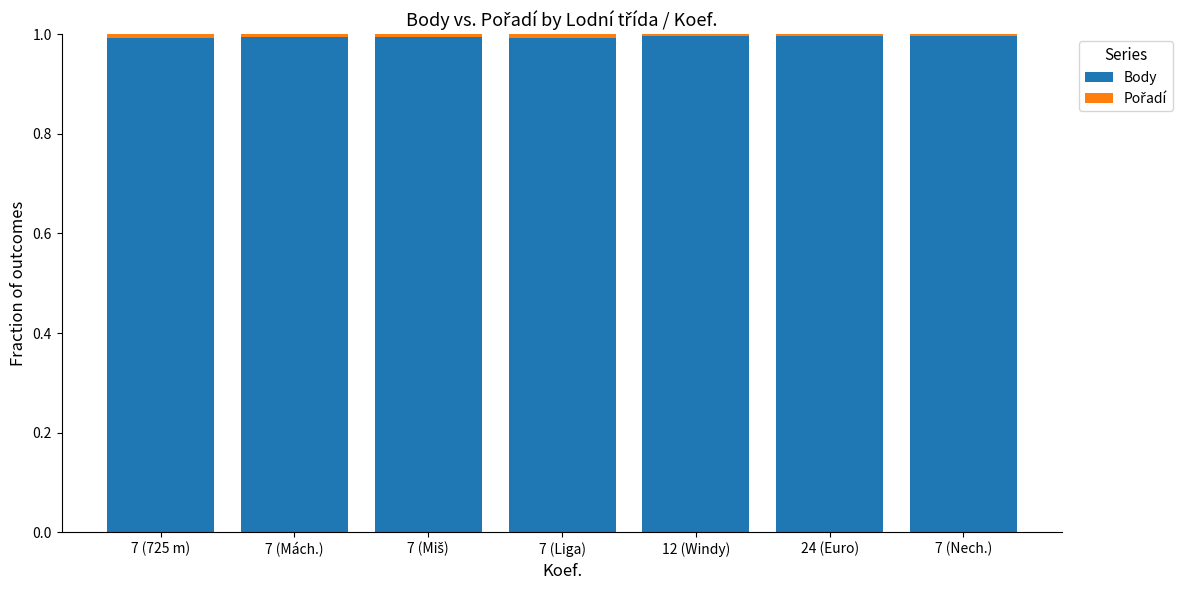

What is the value of the Body bar at the 1st from the left?

1.0